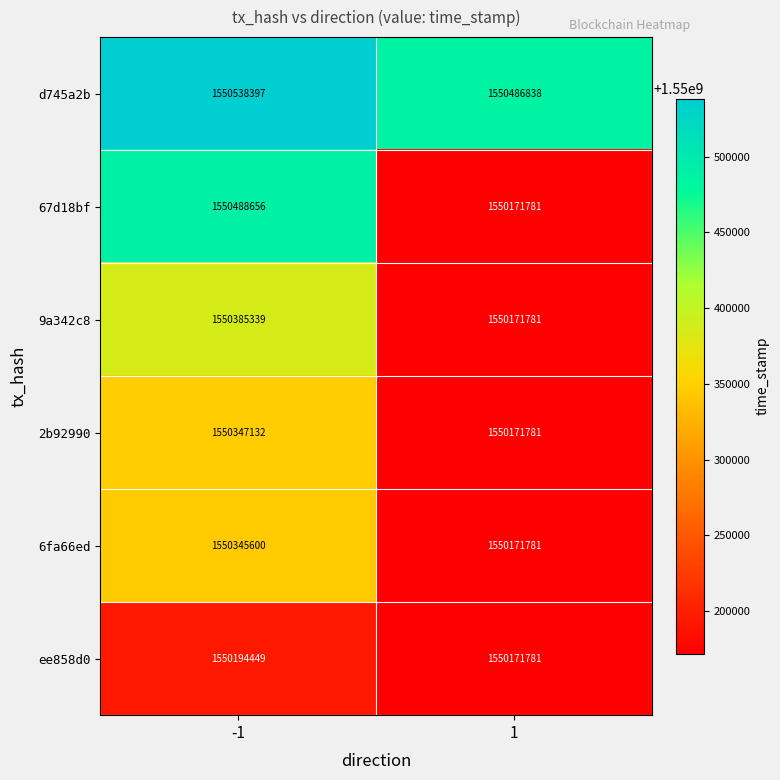

What is the greatest value displayed?

1550538397